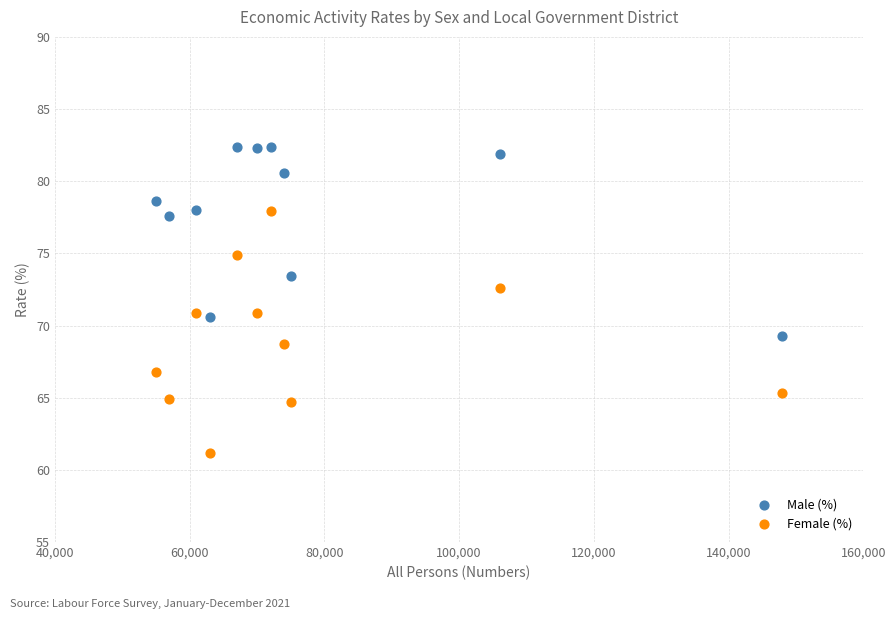

What are all the series names shown in the legend?

Male (%), Female (%)